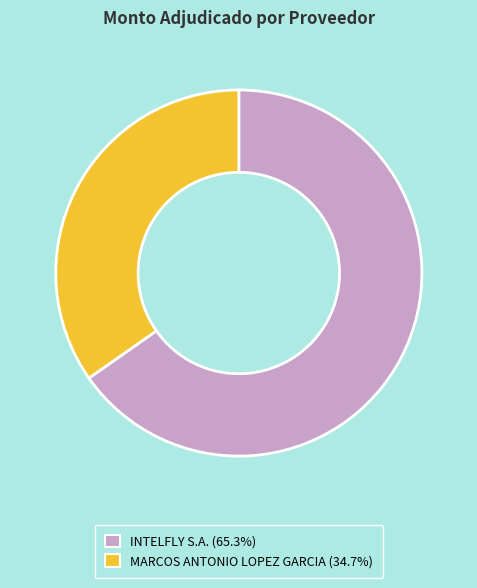

Combined, do MARCOS ANTONIO LOPEZ GARCIA and INTELFLY S.A. account for over 50%?

Yes